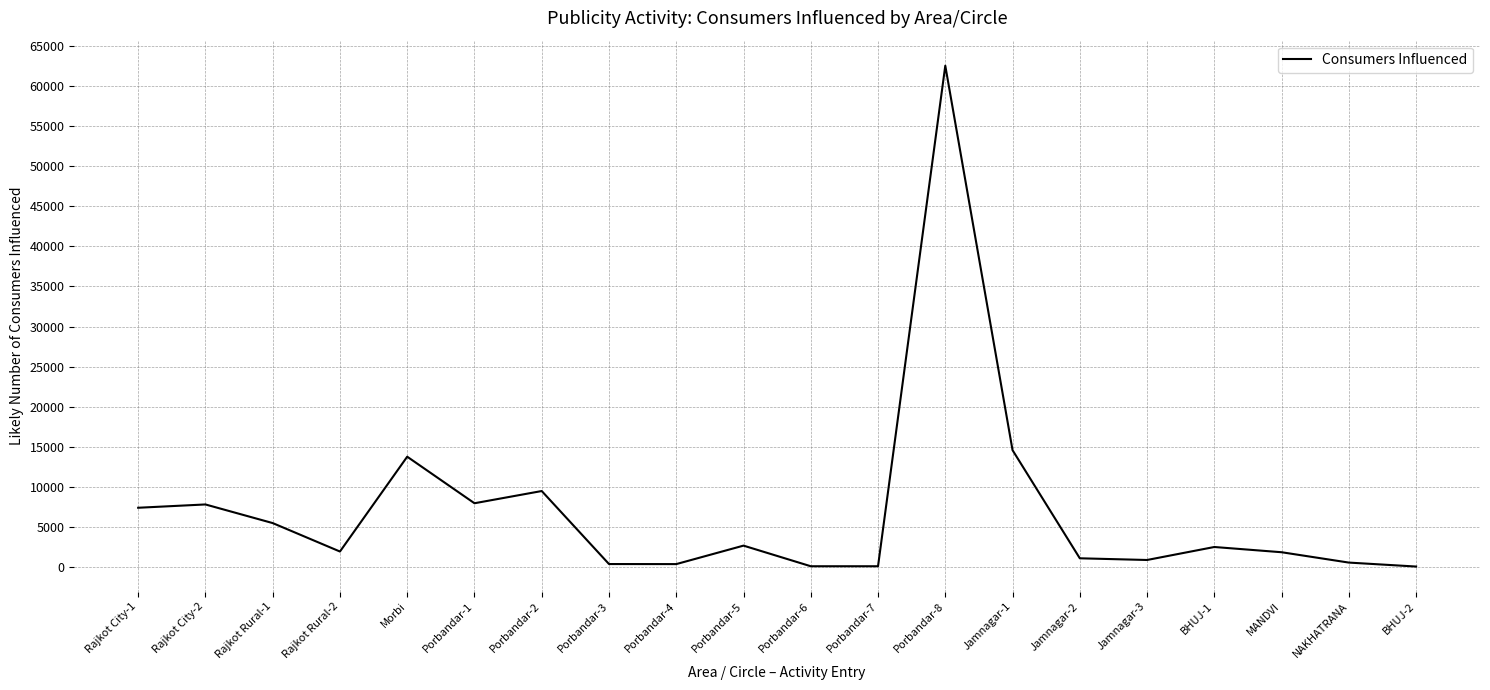

What is the greatest value displayed?

62487